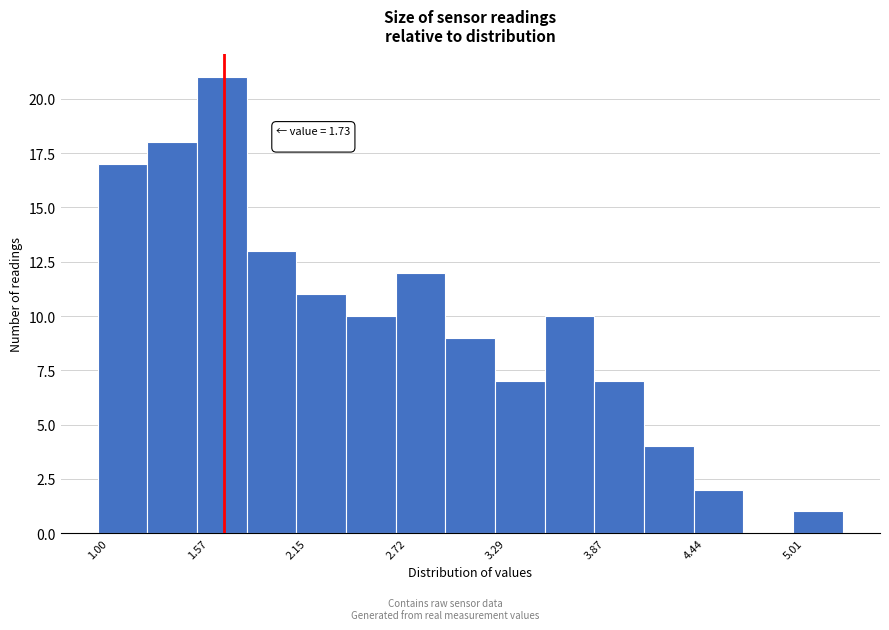

Read against the x-axis, roughly where is the centre of the tallest bar?

1.7